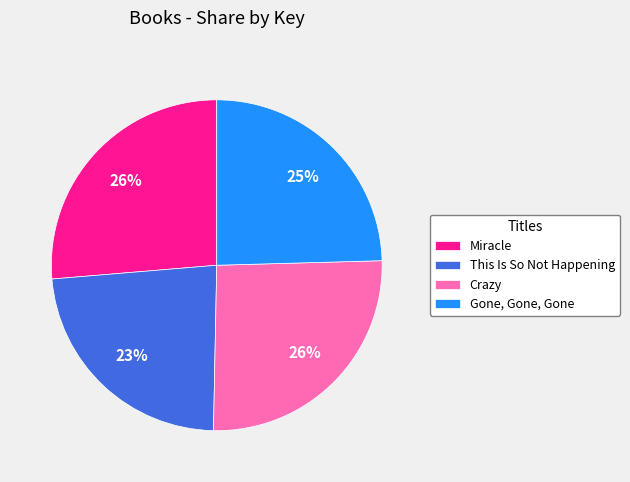

How many segments does this pie chart have?

4